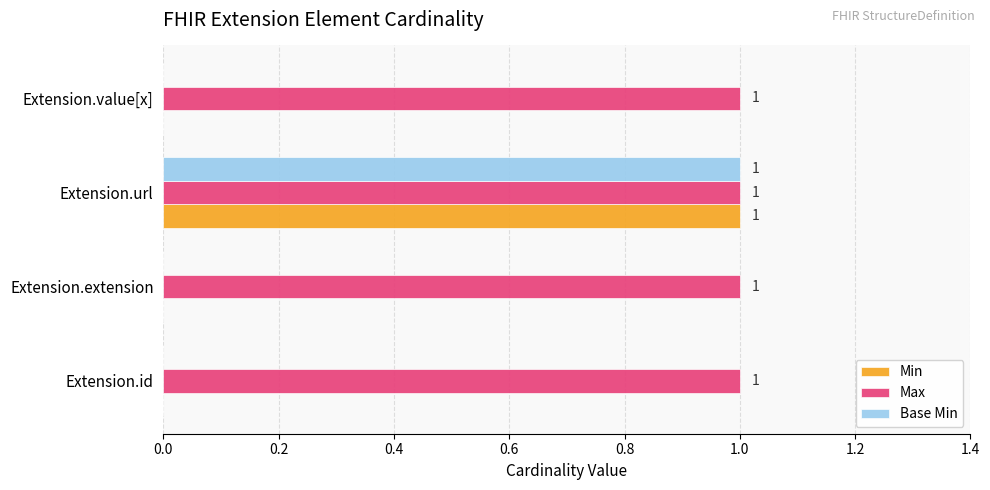

What is the sum of all Max values?

4